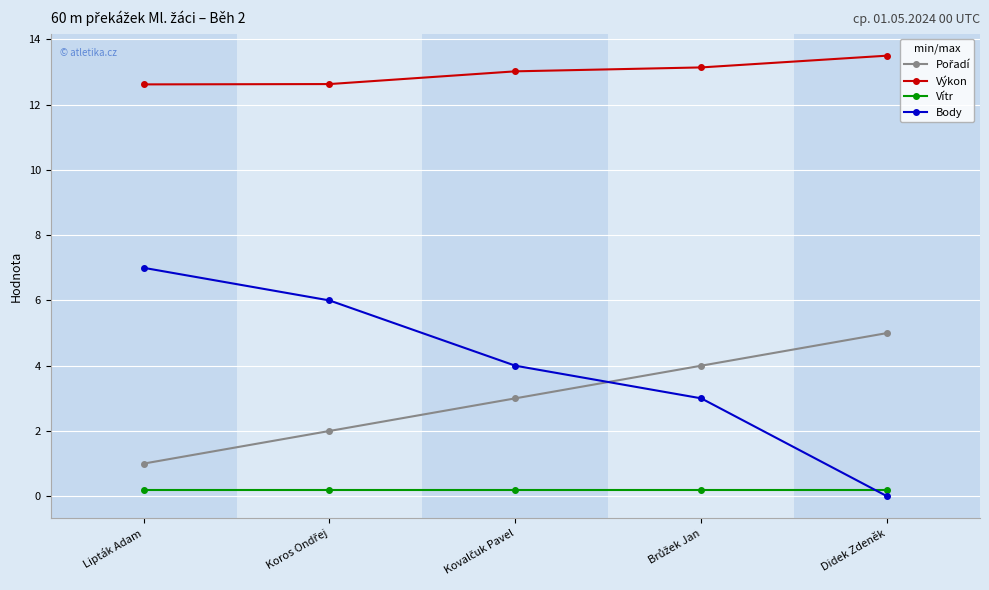

Is it true that Výkon equals 2.8 at Didek Zdeněk?

False